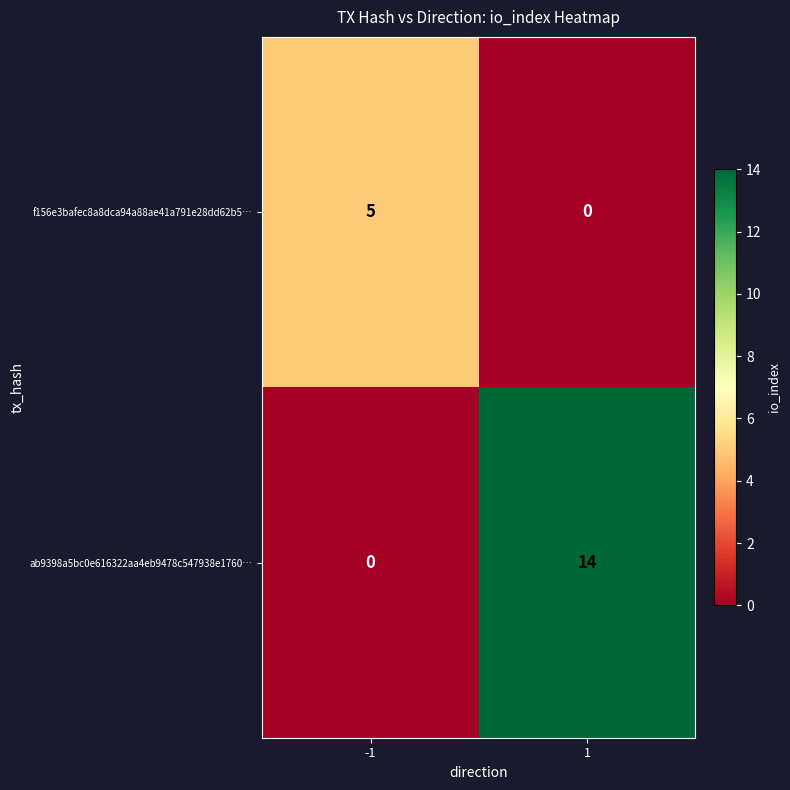

What is the highest value of the f156e3bafec8a8dca94a88ae41a791e28dd62b5… series?

5